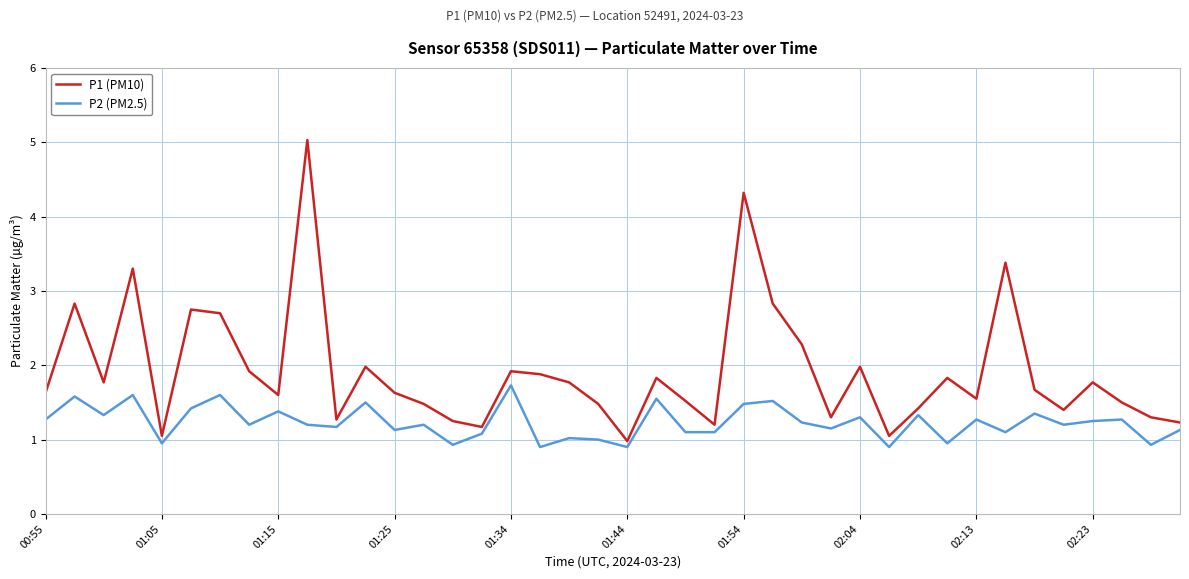

What is the minimum value shown in the chart?

0.9